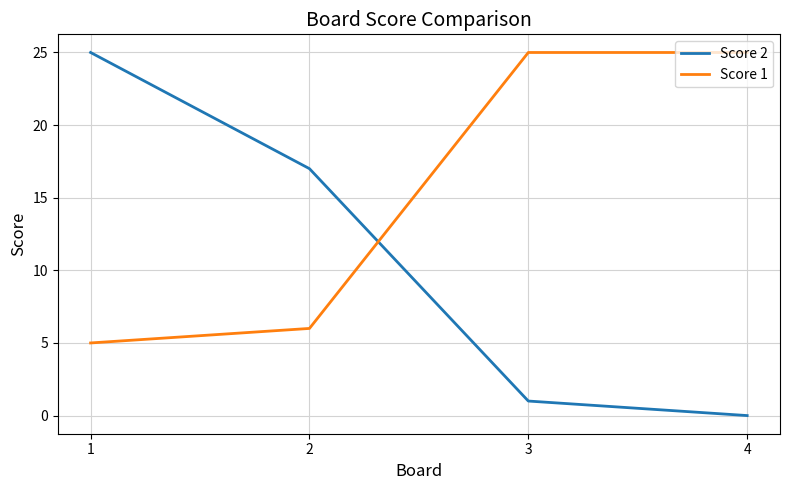

List the series in order of their overall mean, highest first.

Score 1, Score 2